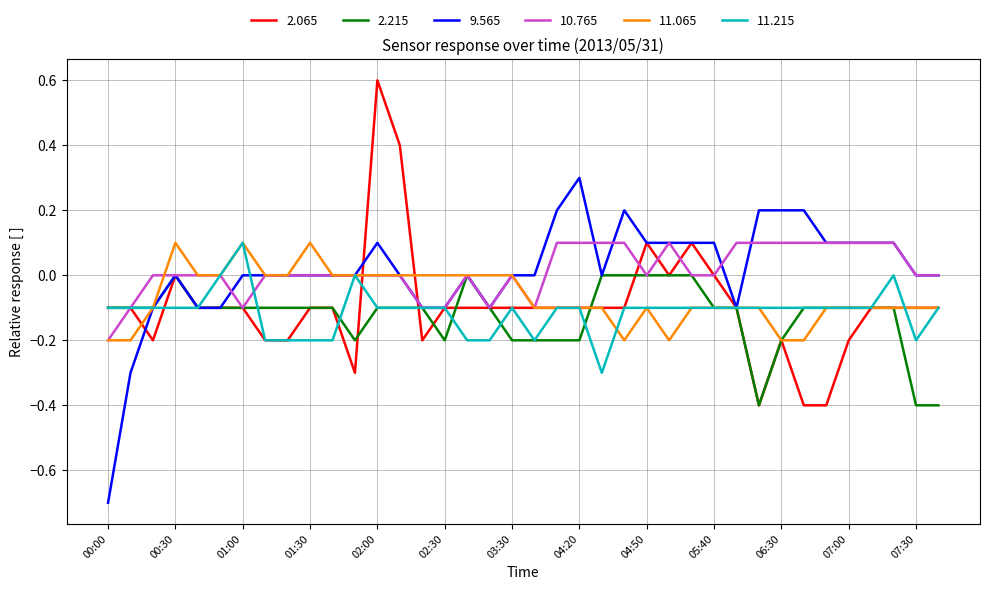

What is the minimum value shown in the chart?

-0.7